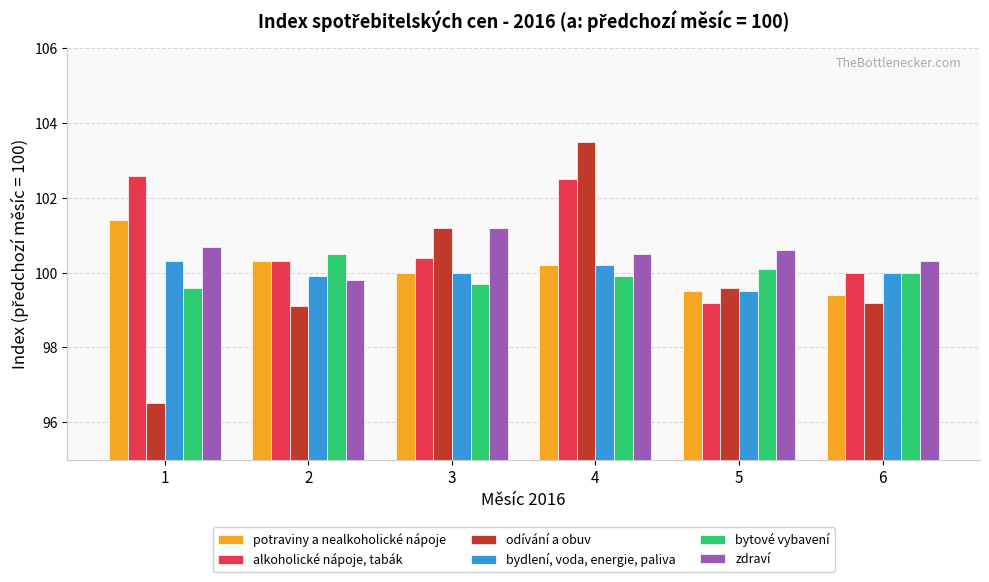

What is the sum of all bytové vybavení values?

599.8